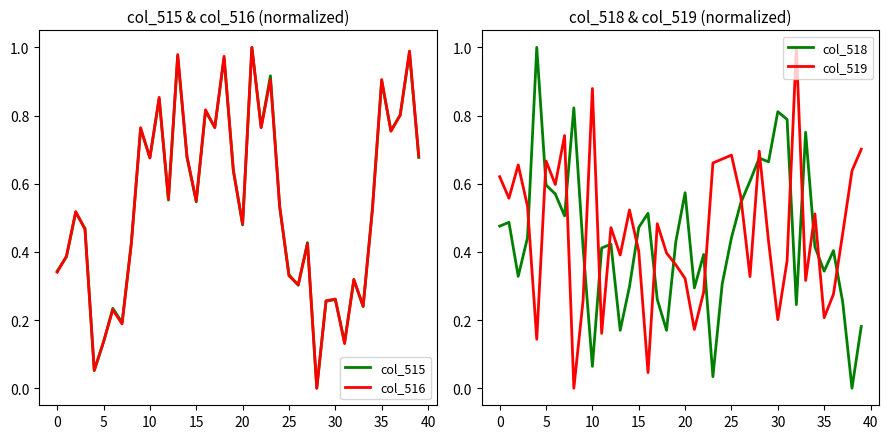

Is it true that col_518 equals 0.2 at 15?

False